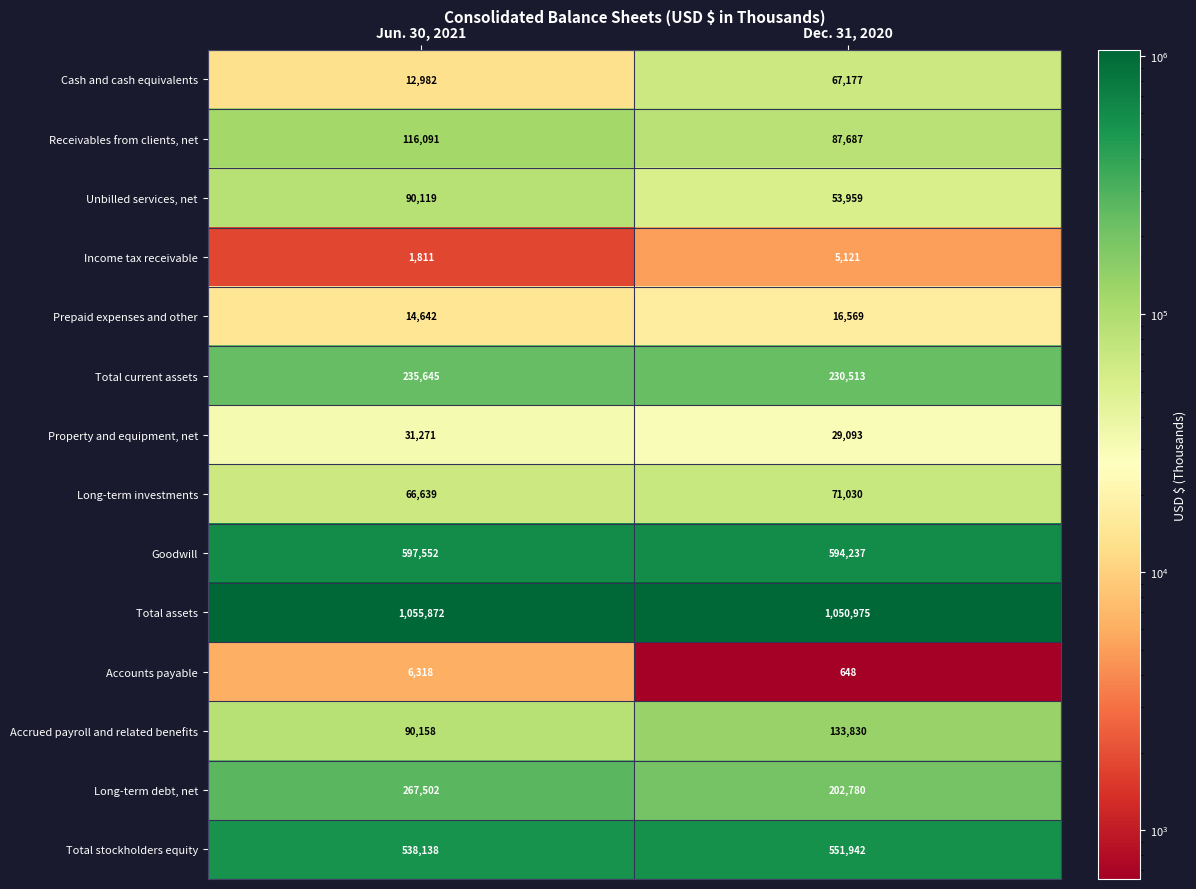

Count the number of data series in this chart.

14